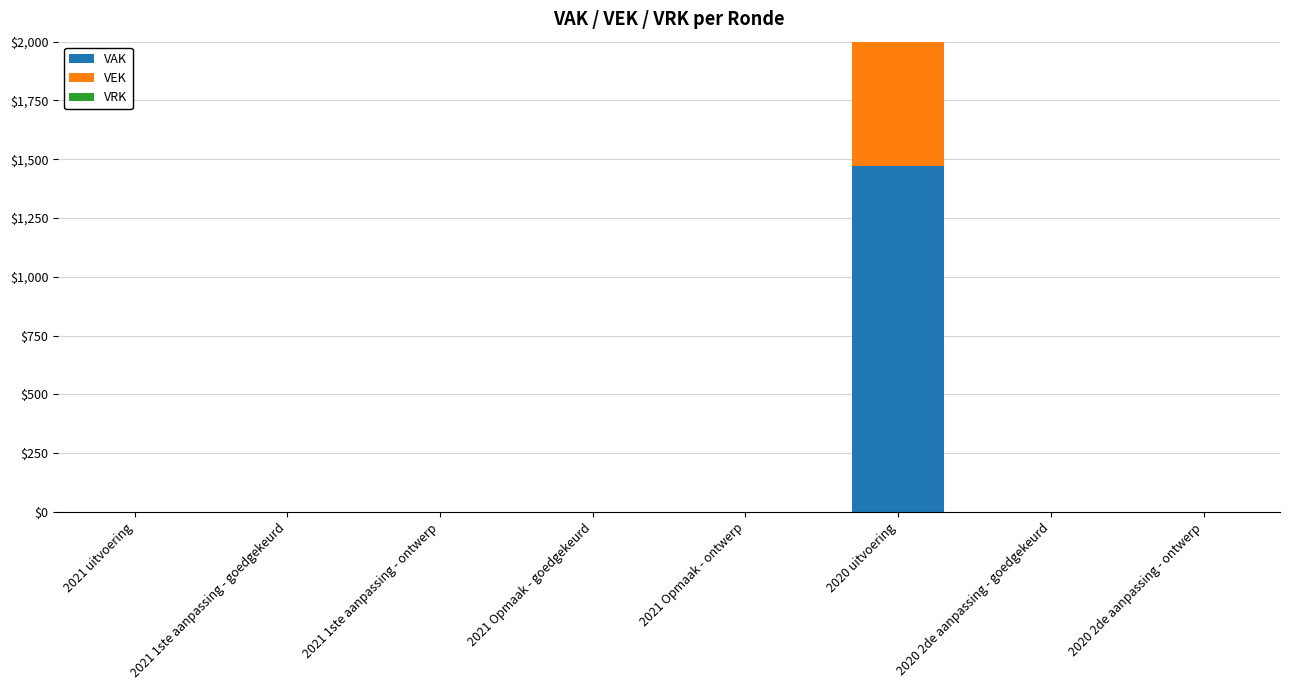

Which series has the widest spread of values?

VAK